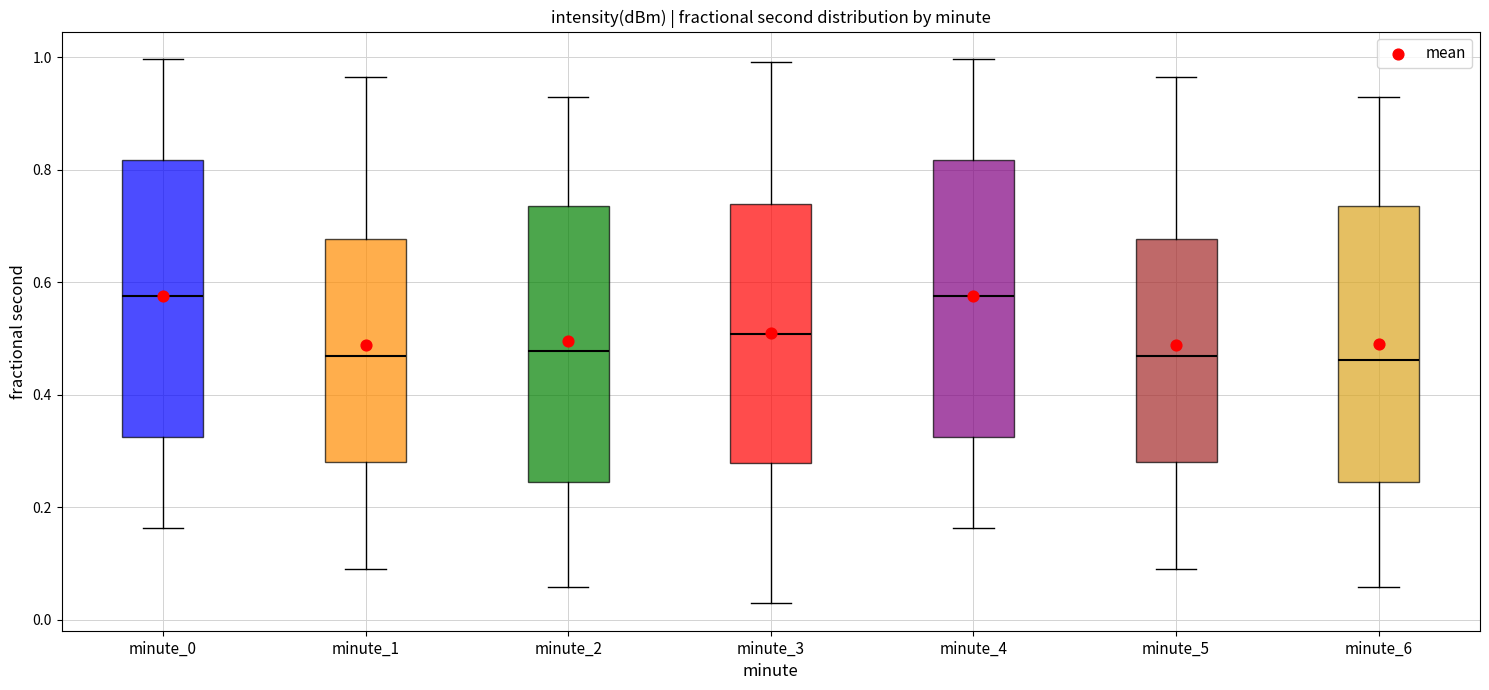

Where does the median line of the box for minute_1 sit on the y-axis? The values are not printed on the chart, so give them approximately, as read against the axis.

0.46